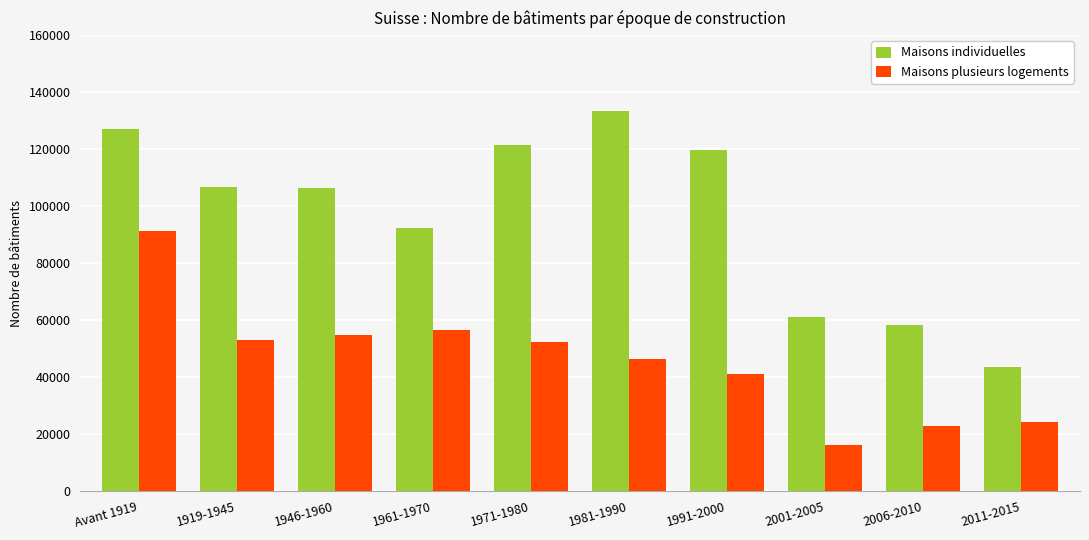

What position from the right is 1946-1960?

8